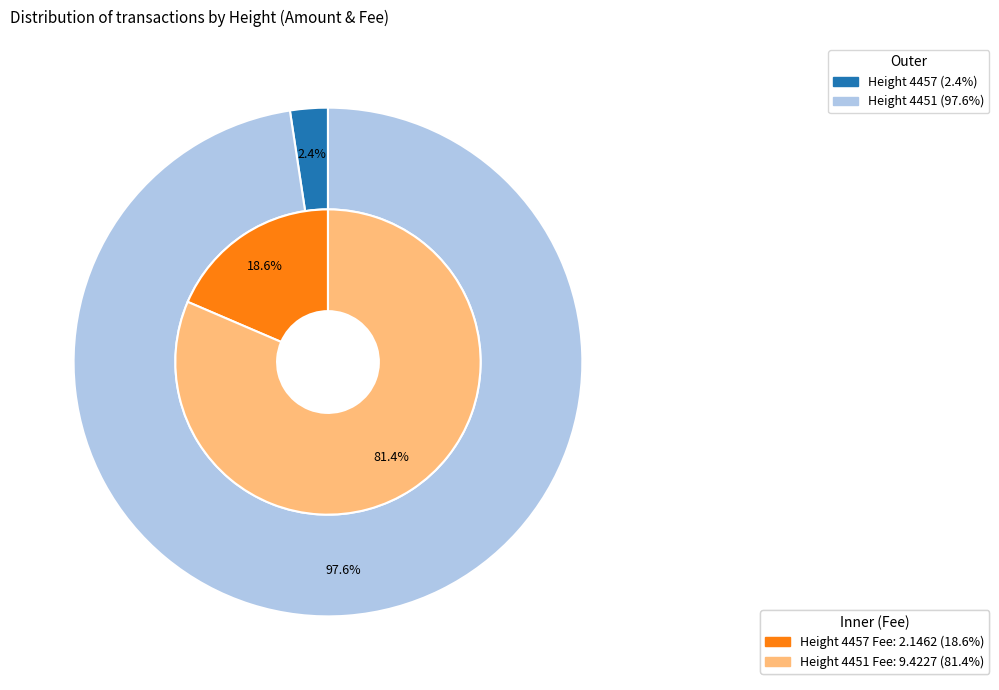

What is the total percentage of 4457 and 4451?

100.0%